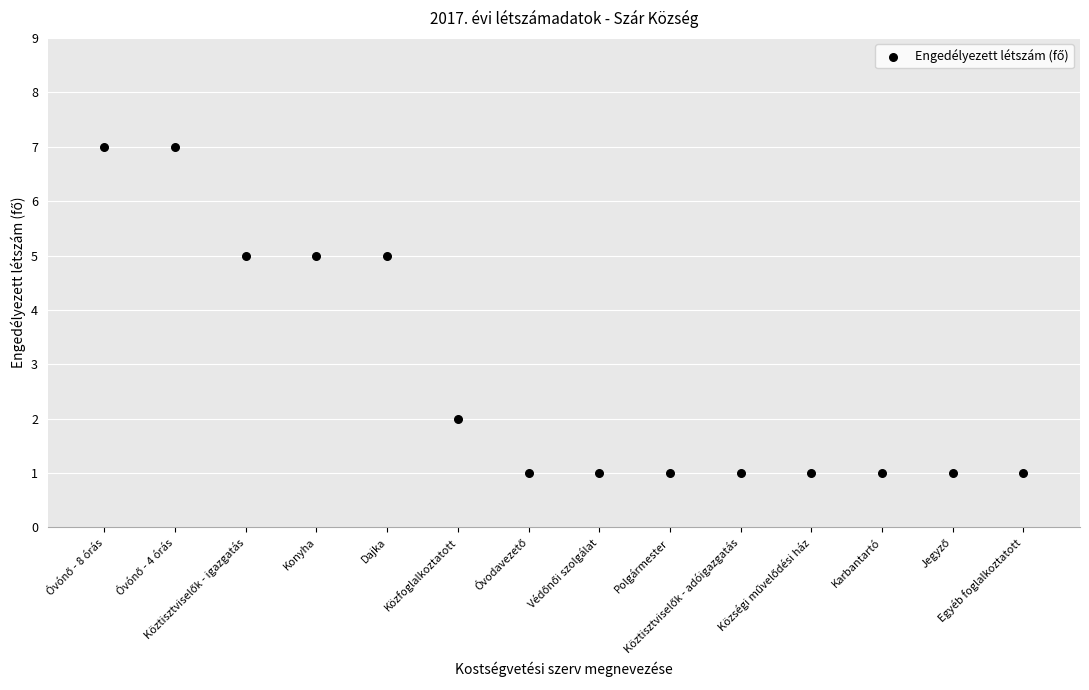

What is the range of Y values (max minus min)?

6